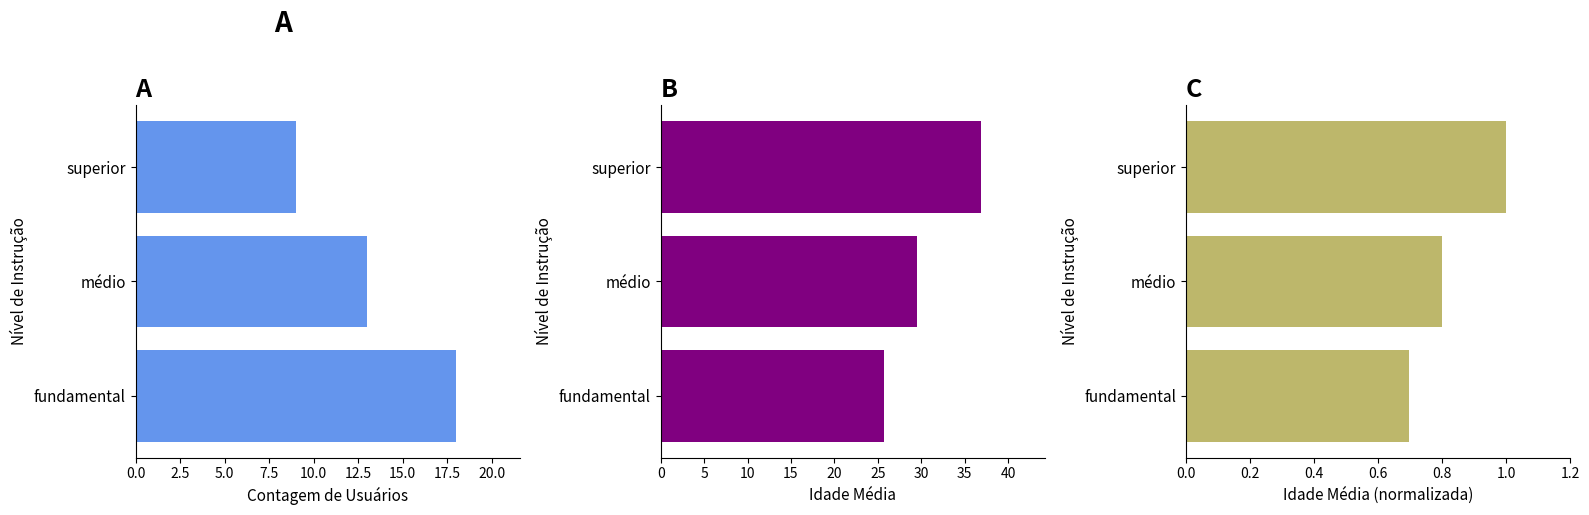

How many groups of bars are there?

3